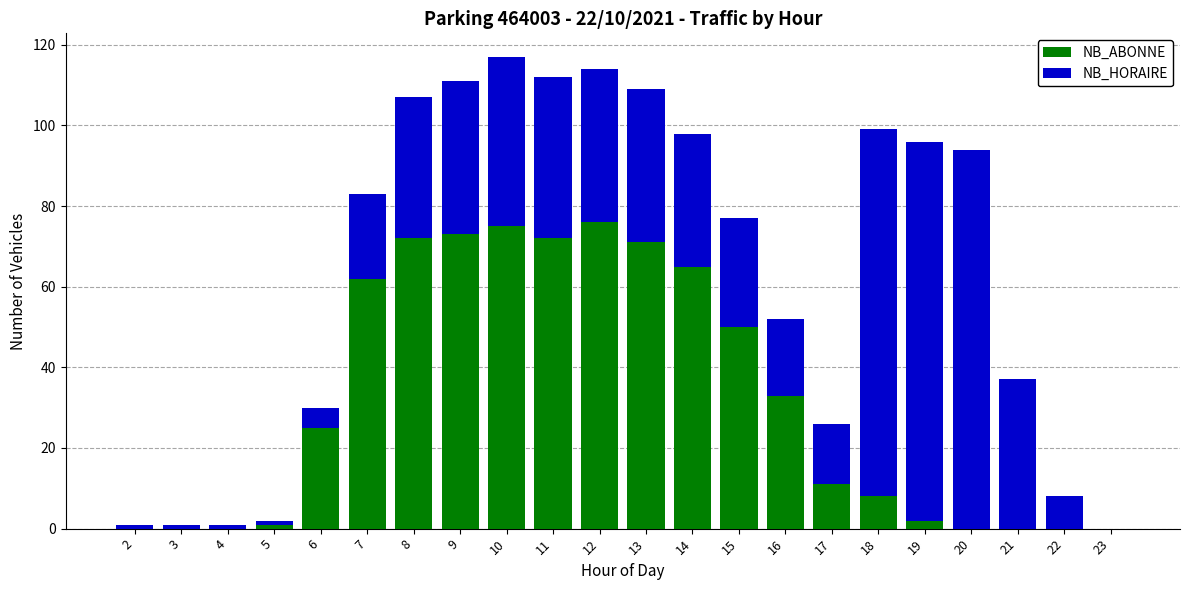

What is the difference between the NB_ABONNE values at 16 and 7?

29